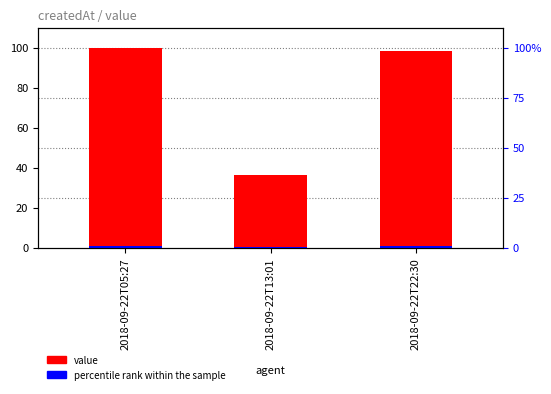

What is the sum of the percentile rank within the sample values at 2018-09-22T05:27 and 2018-09-22T22:30?

2.0